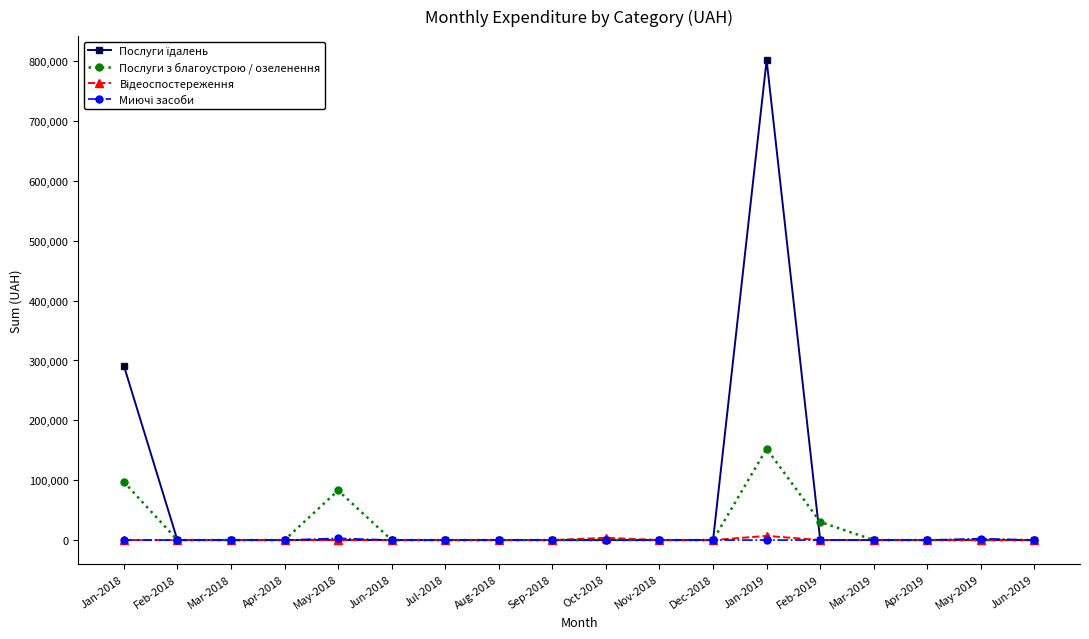

Which category has the highest value across all series?

Jan-2019